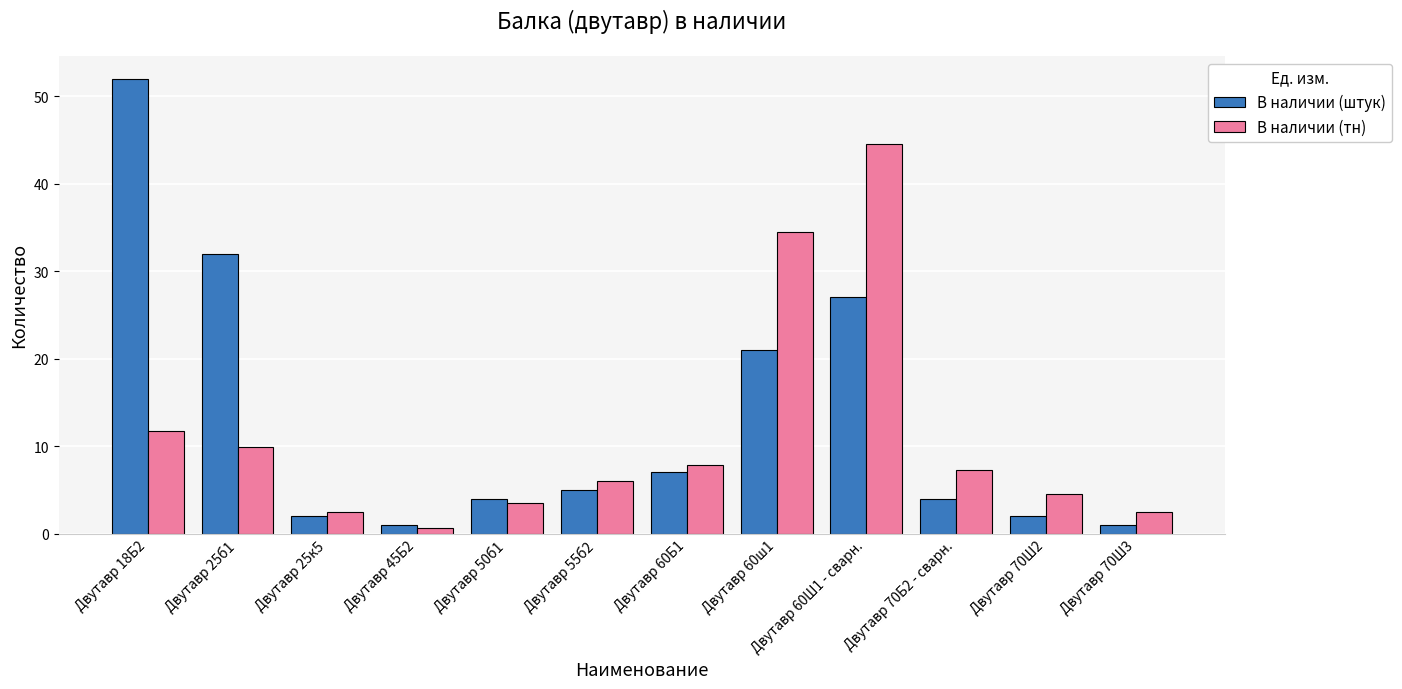

What is the total value across all series at Двутавр 25к5?

4.5